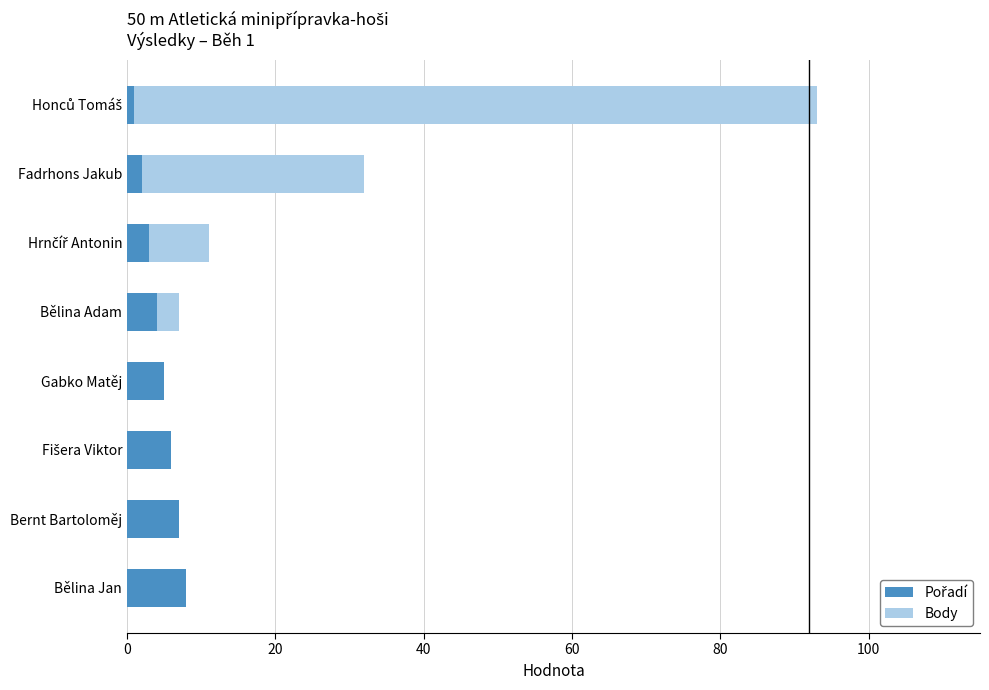

What is the total value across all series at Bělina Jan?

8